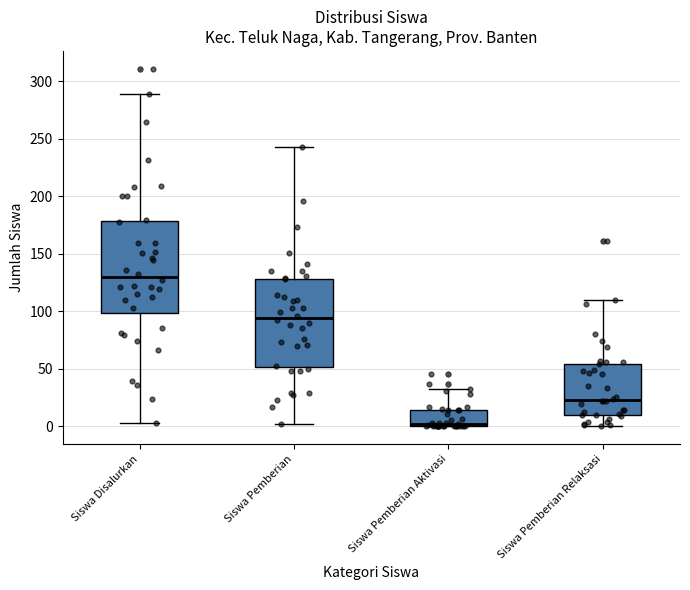

Reading left to right, transcribe this box plot: for each box, give where its median line is, the range the box spans, and where its two whiskers end, as read against the y-axis. The values are not printed on the chart, so give them approximately, as read against the axis.

Siswa Disalurkan: median 130, box 100 to 180, whiskers 5 to 290
Siswa Pemberian: median 95, box 50 to 130, whiskers 0 to 245
Siswa Pemberian Aktivasi: median 0, box 0 to 15, whiskers 0 to 30
Siswa Pemberian Relaksasi: median 25, box 10 to 55, whiskers 0 to 110